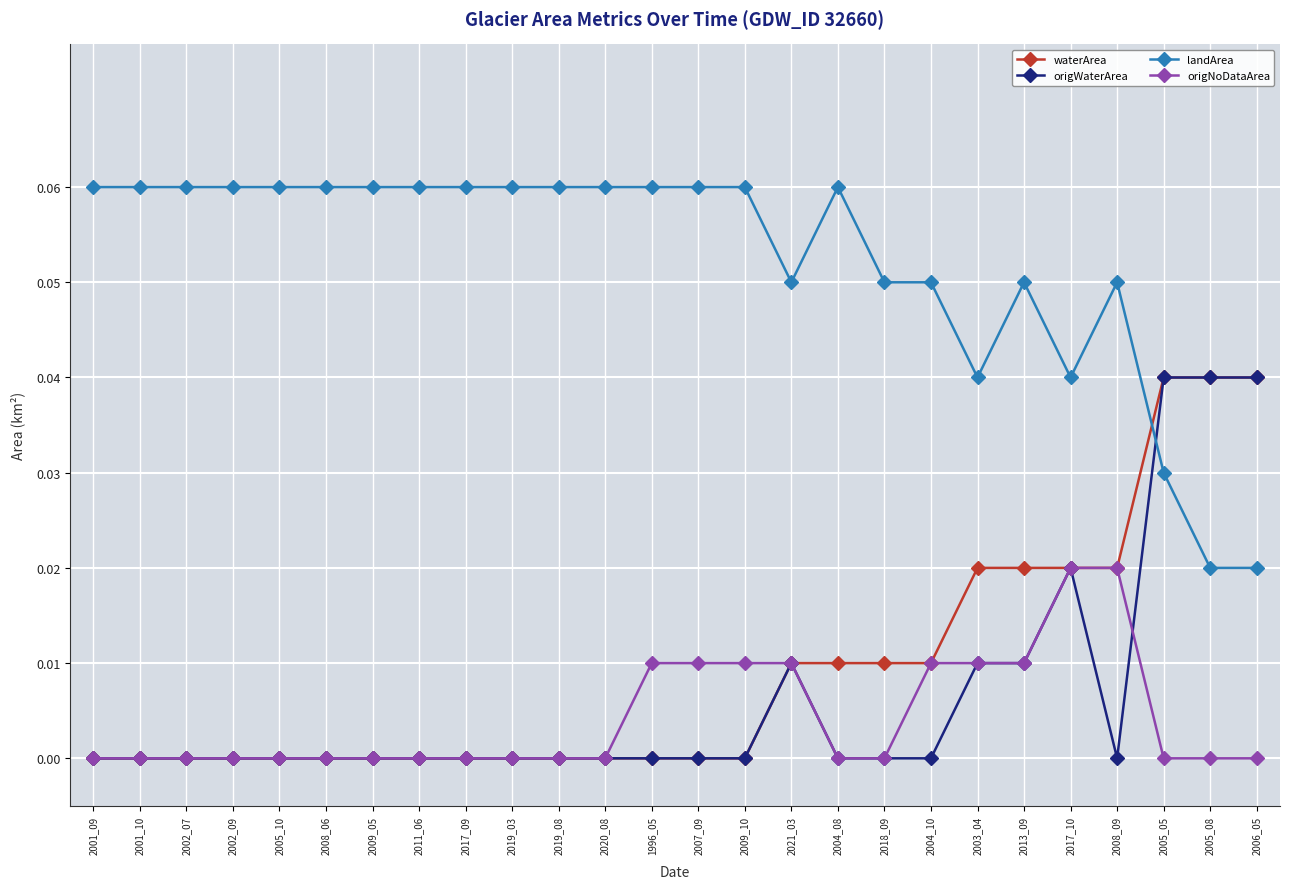

At which category is the sum across all series the highest?

2005_05